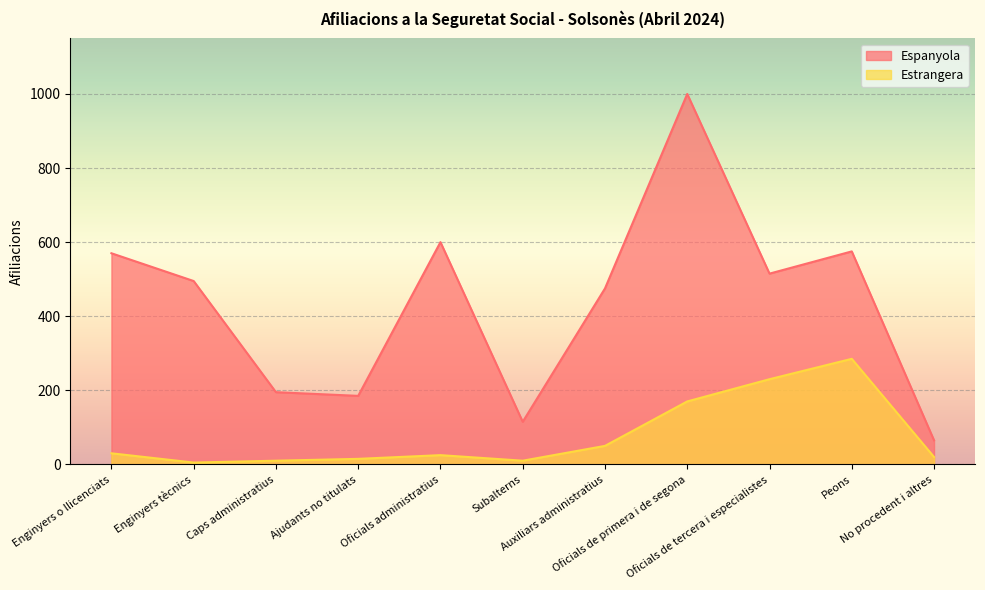

True or false: Espanyola and Estrangera intersect in this chart.

False